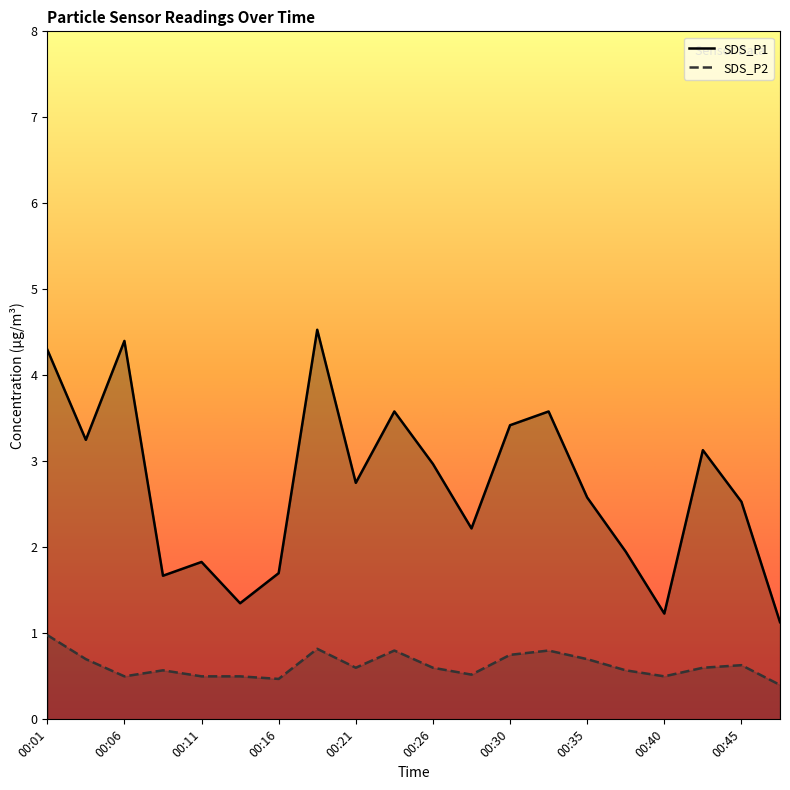

Does the chart have visible grid lines?

No